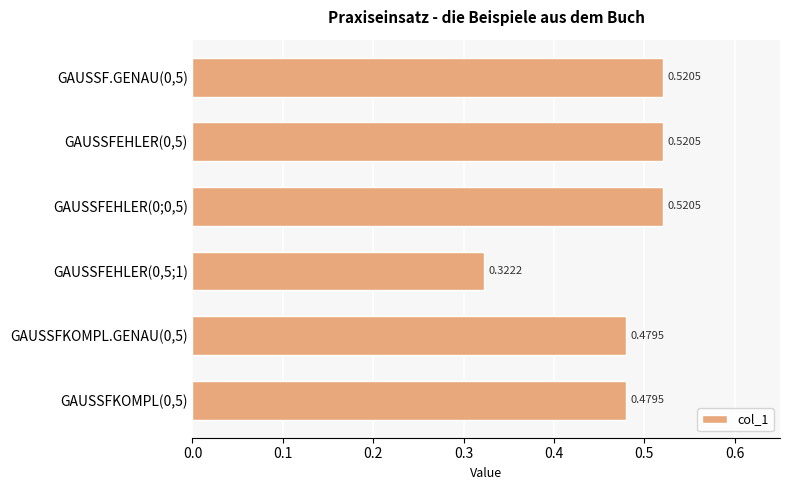

Which has a higher value, GAUSSFEHLER(0;0,5) or GAUSSFKOMPL.GENAU(0,5)?

GAUSSFEHLER(0;0,5)